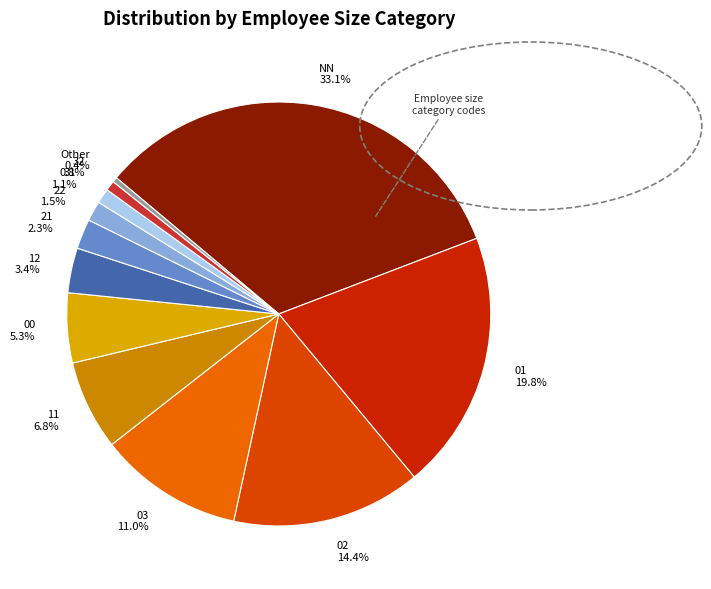

How many segments does this pie chart have?

12